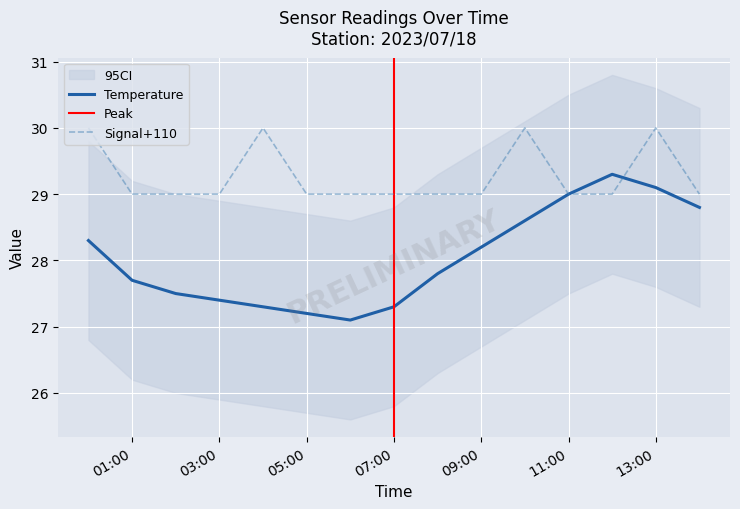

The Signal+110 series shows 29.0 at 09:00. True or false?

True